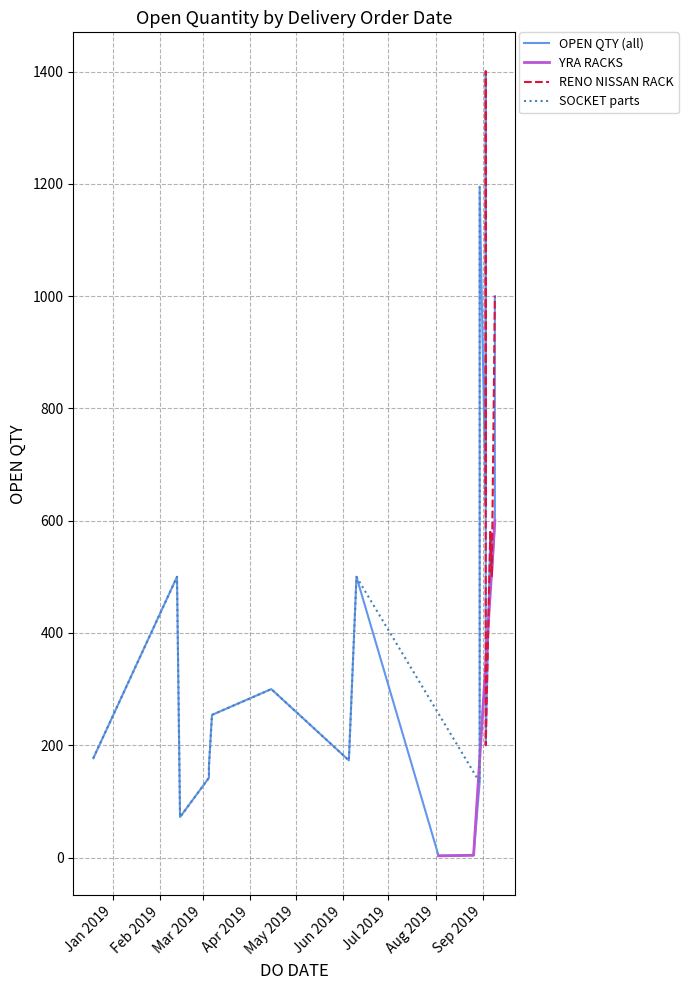

What is the highest value of the YRA RACKS series?

600